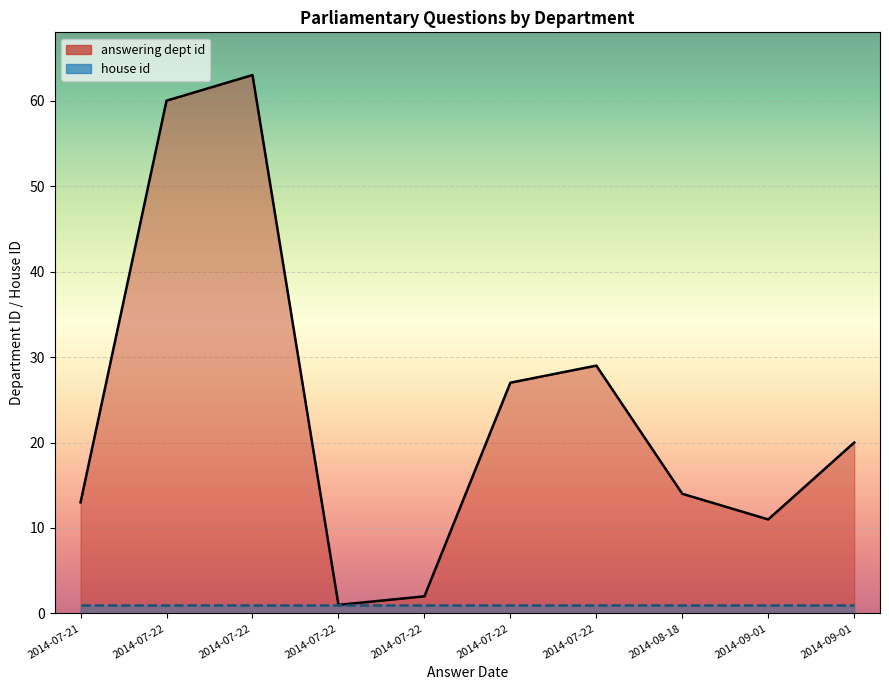

At which category is the sum across all series the highest?

2014-07-22